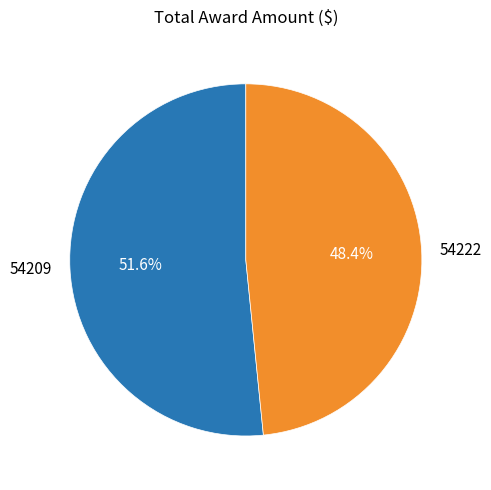

Approximately how many times larger is the value at 54222 compared to 54209?

0.9